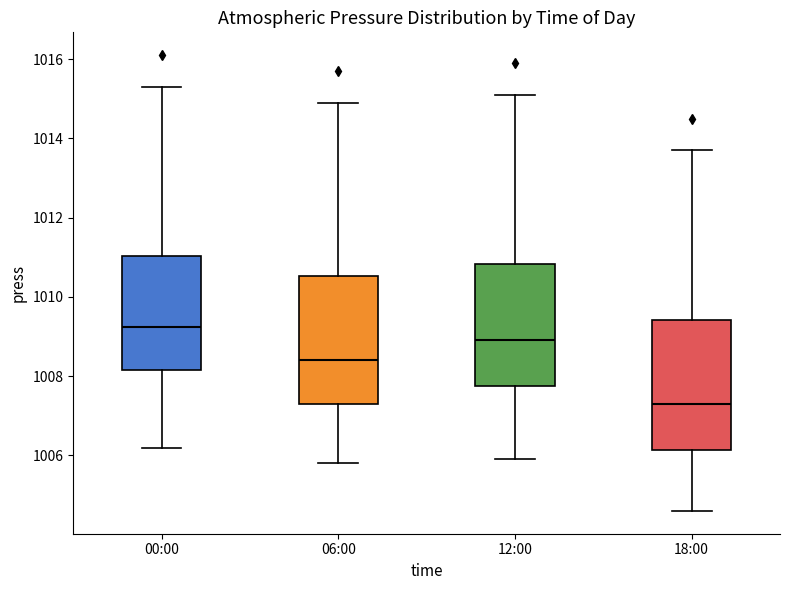

Reading left to right, read every box against the y-axis: the position of its median line, the range the box covers, and the ends of its whiskers. The values are not printed on the chart, so give them approximately, as read against the axis.

00:00: median 1009.2, box 1008.2 to 1011.0, whiskers 1006.2 to 1015.4
06:00: median 1008.4, box 1007.4 to 1010.6, whiskers 1005.8 to 1015.0
12:00: median 1009.0, box 1007.8 to 1010.8, whiskers 1006.0 to 1015.2
18:00: median 1007.4, box 1006.2 to 1009.4, whiskers 1004.6 to 1013.8